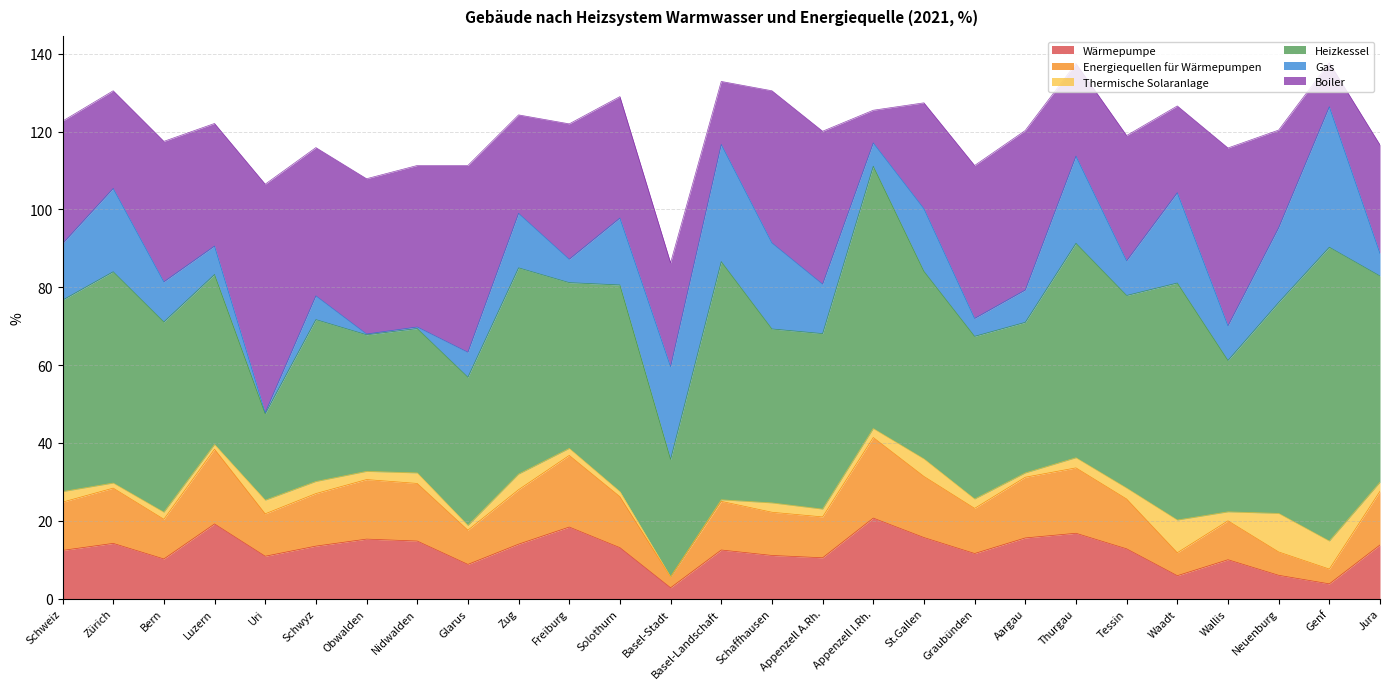

At how many categories does at least one series exceed 19?

27